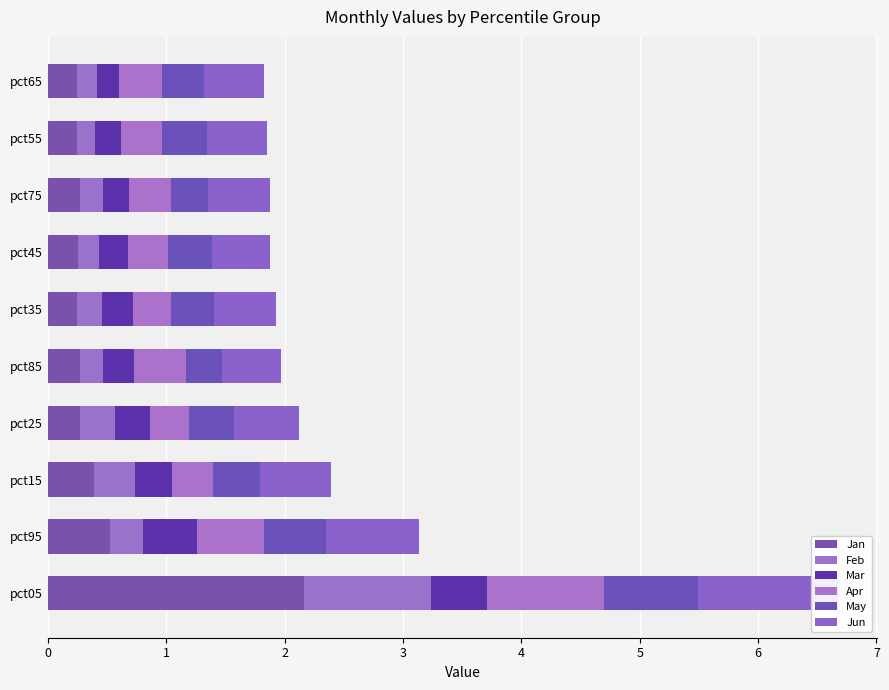

What is the difference between the second highest and minimum values in the Jun series?

0.3